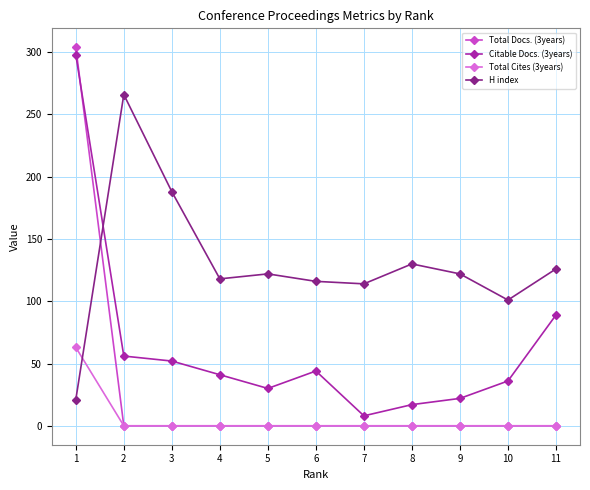

Which series has the largest total across all categories?

H index